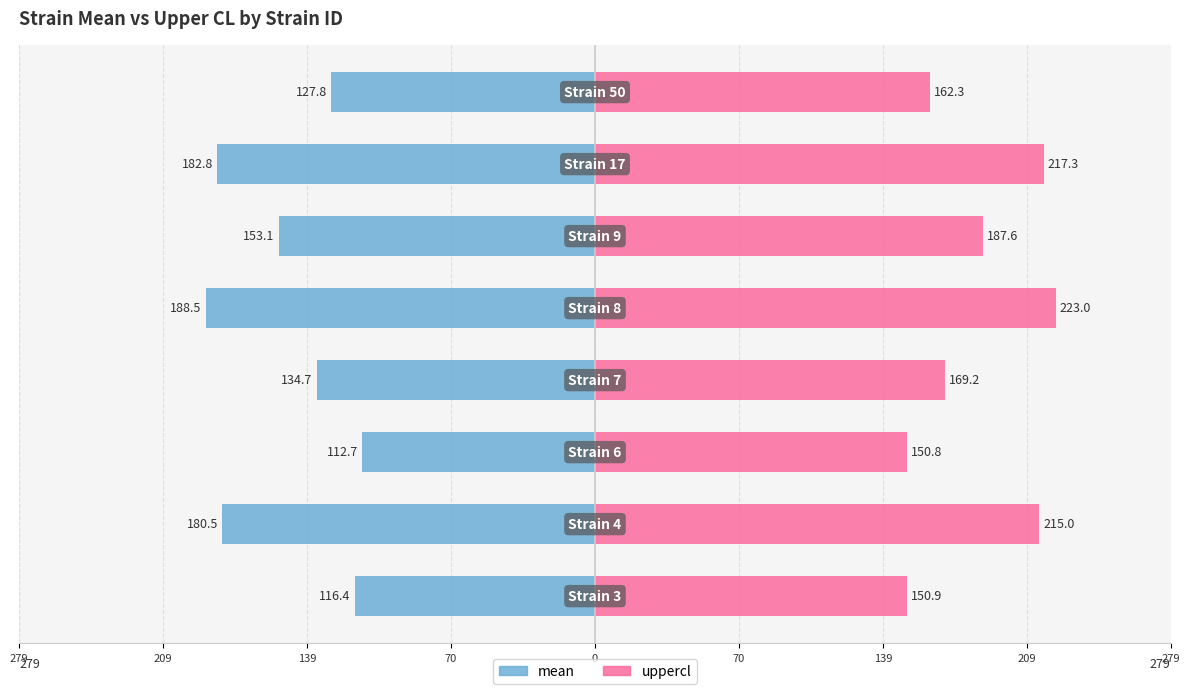

Which series changed the most between 70 and 209?

mean